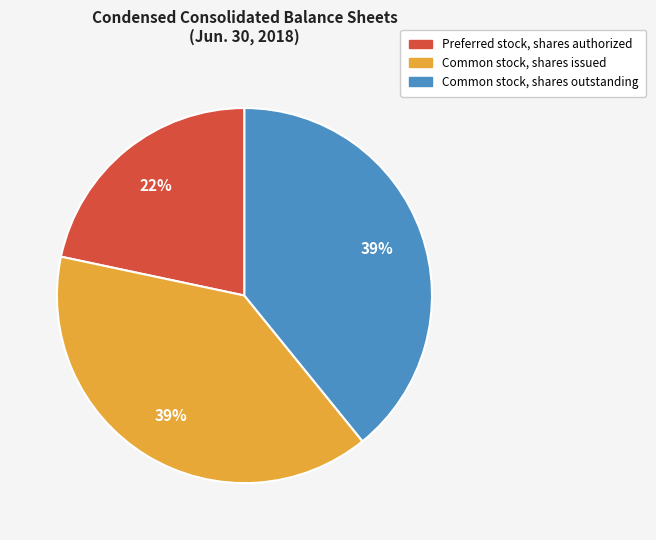

True or false: Common stock, shares issued accounts for 49% of the total.

False